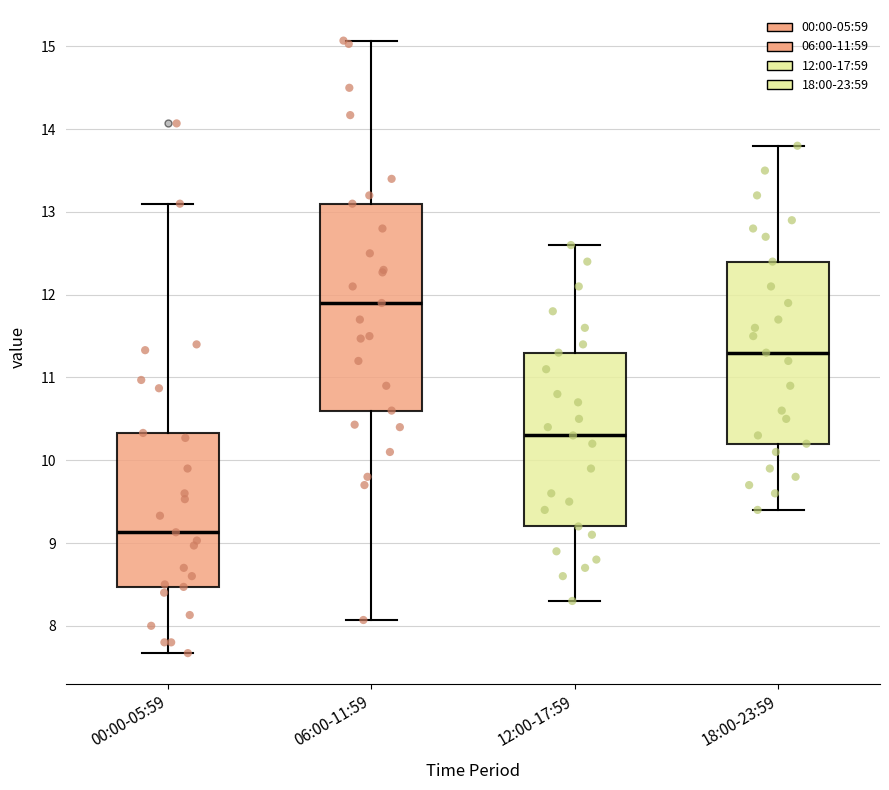

Which box is the tallest, from its lower edge to its upper edge?

06:00-11:59